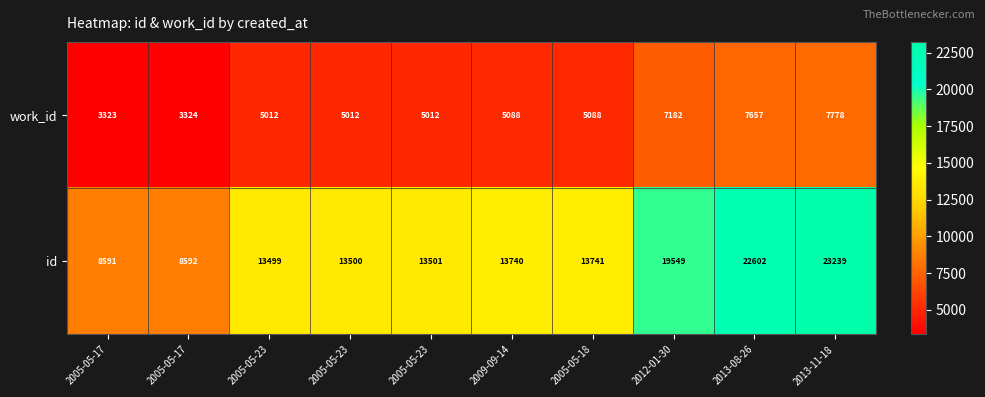

How many distinct data groups are displayed?

2